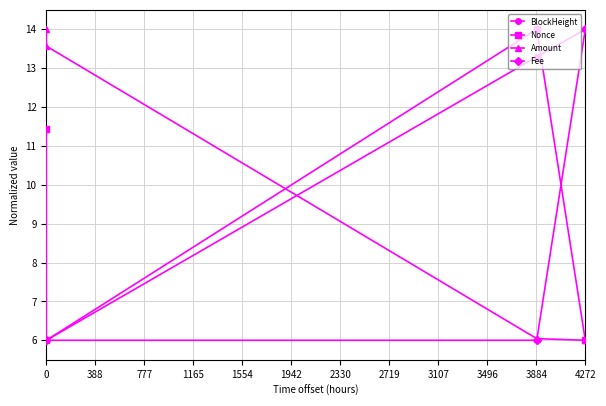

What is the value of the BlockHeight point at the 3rd from the left?

13.3